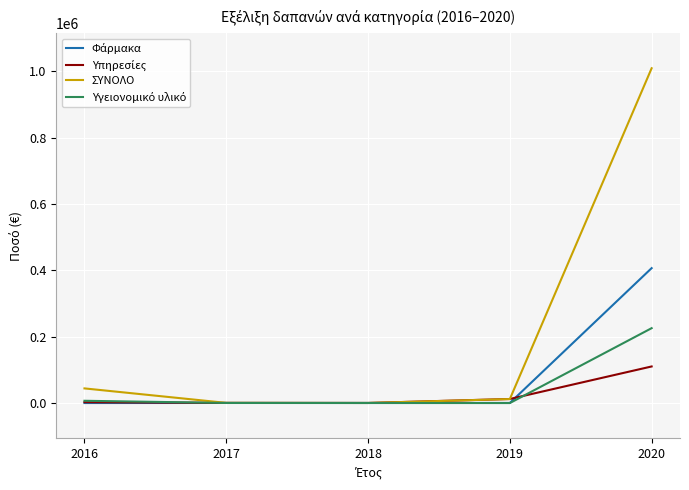

Which series changed the most between 2016 and 2019?

ΣΥΝΟΛΟ